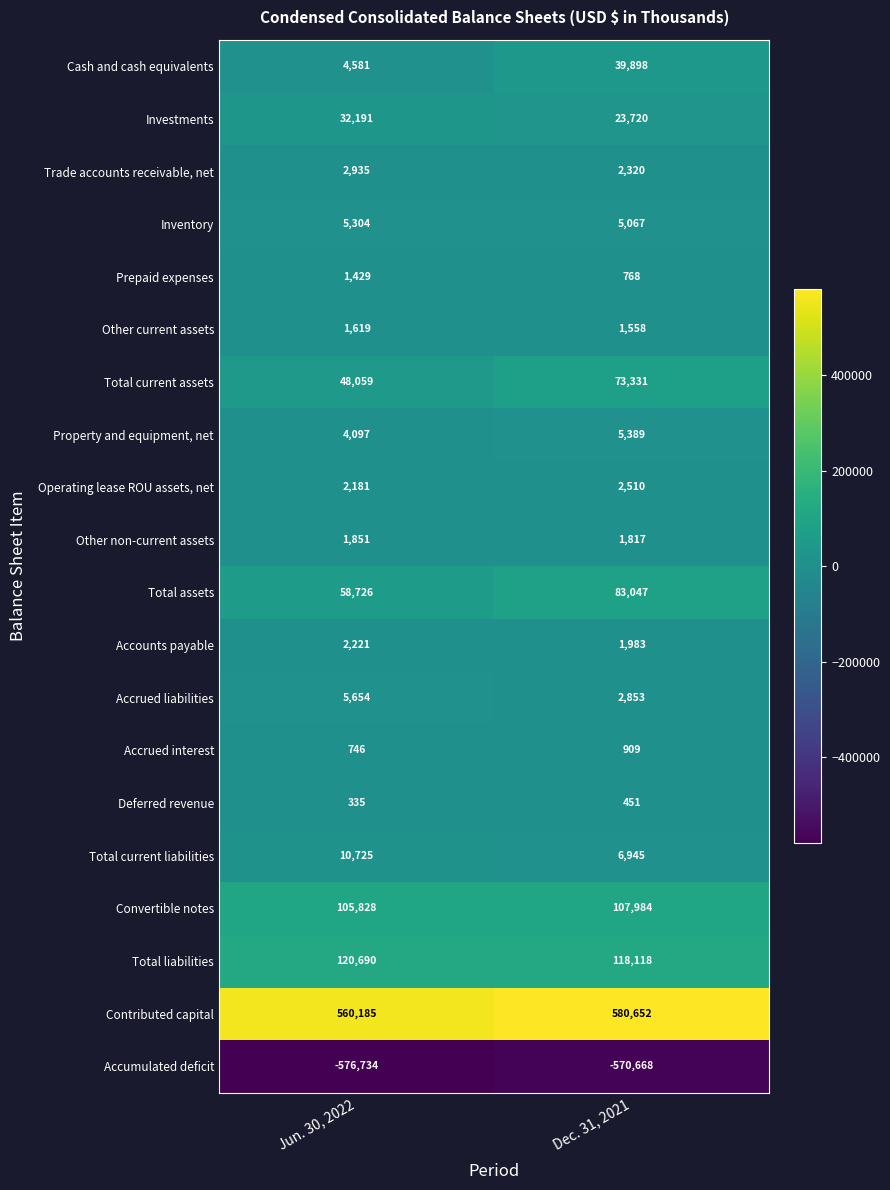

What is the sum of the Accounts payable values at Dec. 31, 2021 and Jun. 30, 2022?

4204